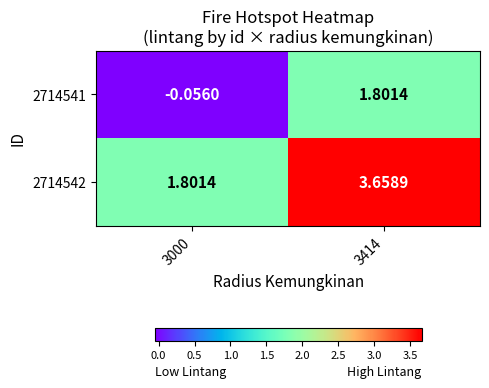

At 3414, list the series in order from largest to smallest.

2714542, 2714541